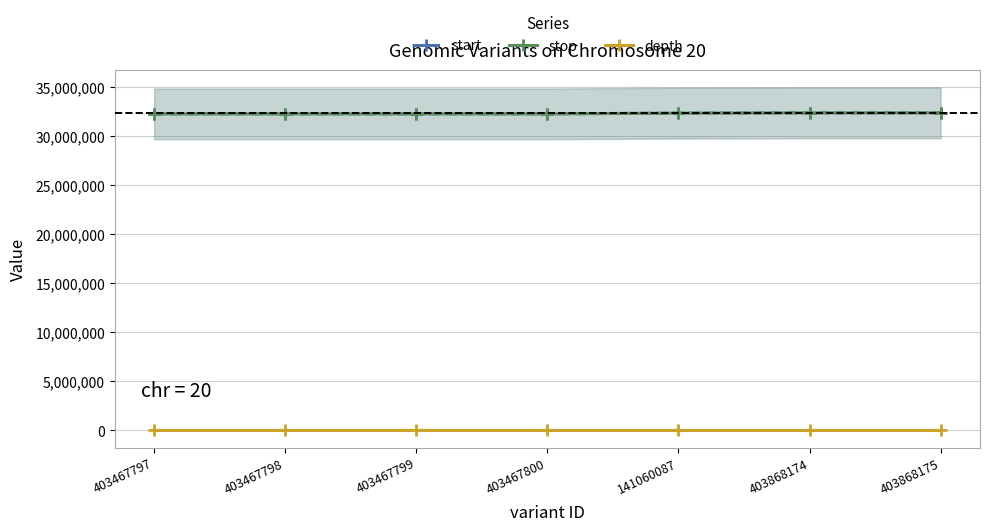

What is the approximate value of stop at 403467800, to the nearest 10?

32229890